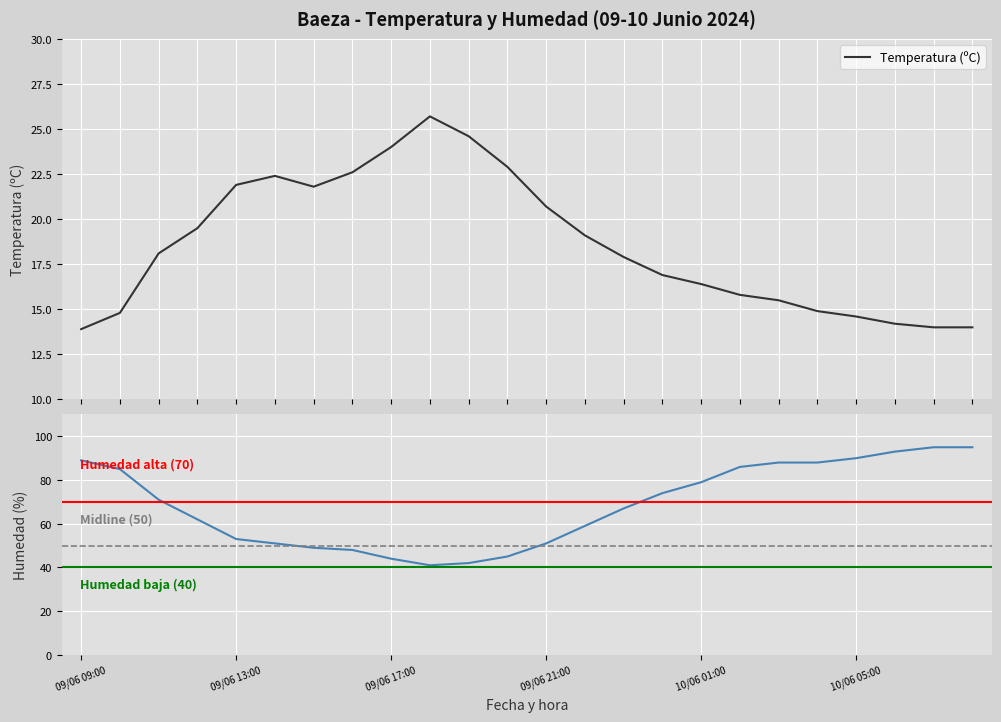

True or false: Temperatura has more than 0 points higher than both neighbors.

True